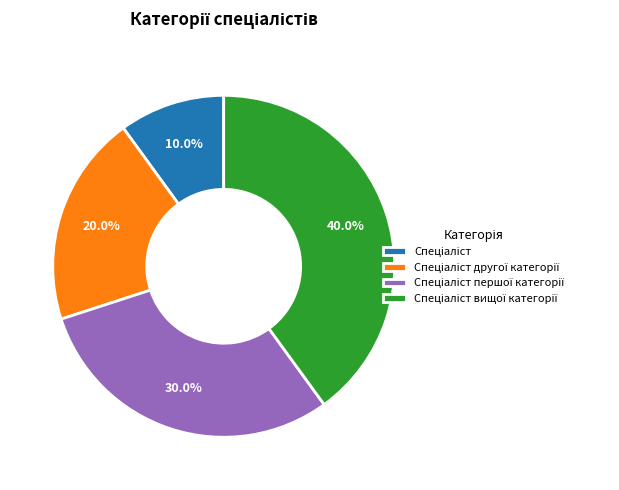

How many segments does this pie chart have?

4